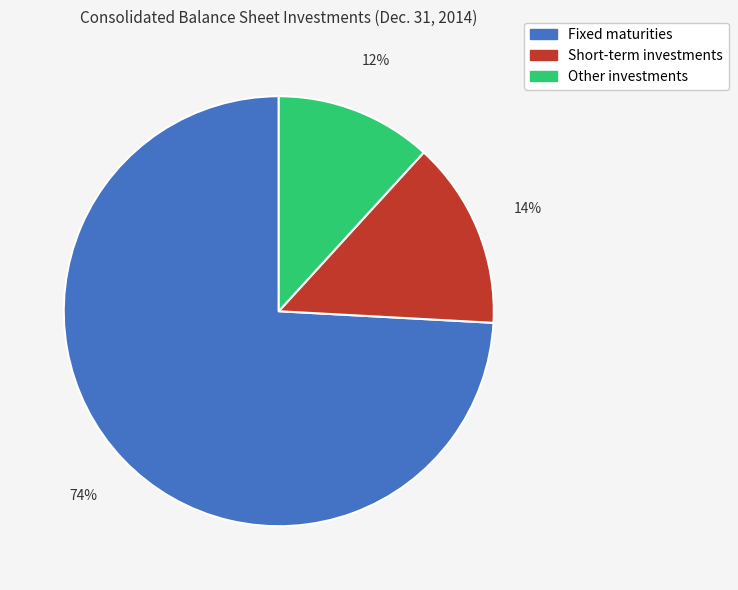

What is the majority slice?

Fixed maturities